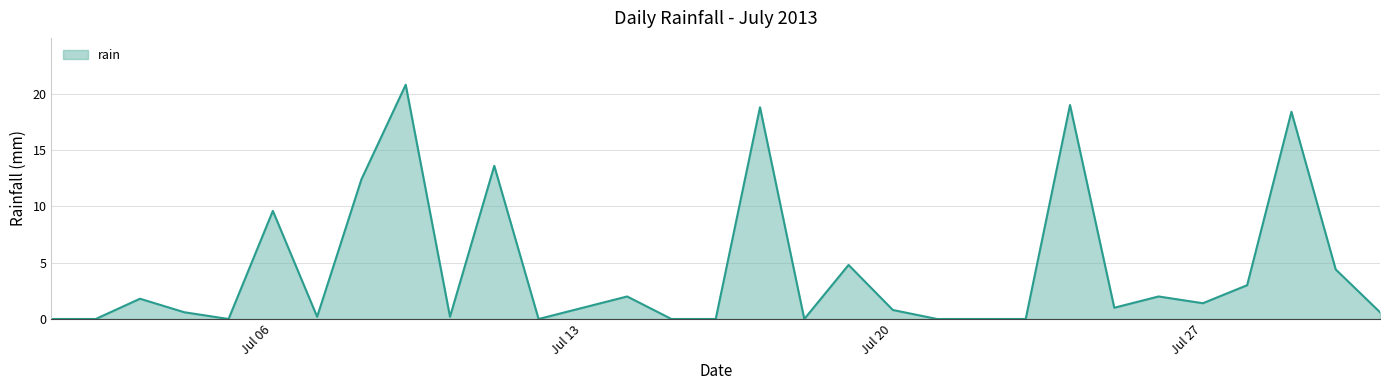

Reading left to right, transcribe all the data shown in this chart.

0.0	0.0	1.8	0.6	0.0	9.6	0.2	12.4	20.8	0.2	13.6	0.0	1.0	2.0	0.0	0.0	18.8	0.0	4.8	0.8	0.0	0.0	0.0	19.0	1.0	2.0	1.4	3.0	18.4	4.4	0.6